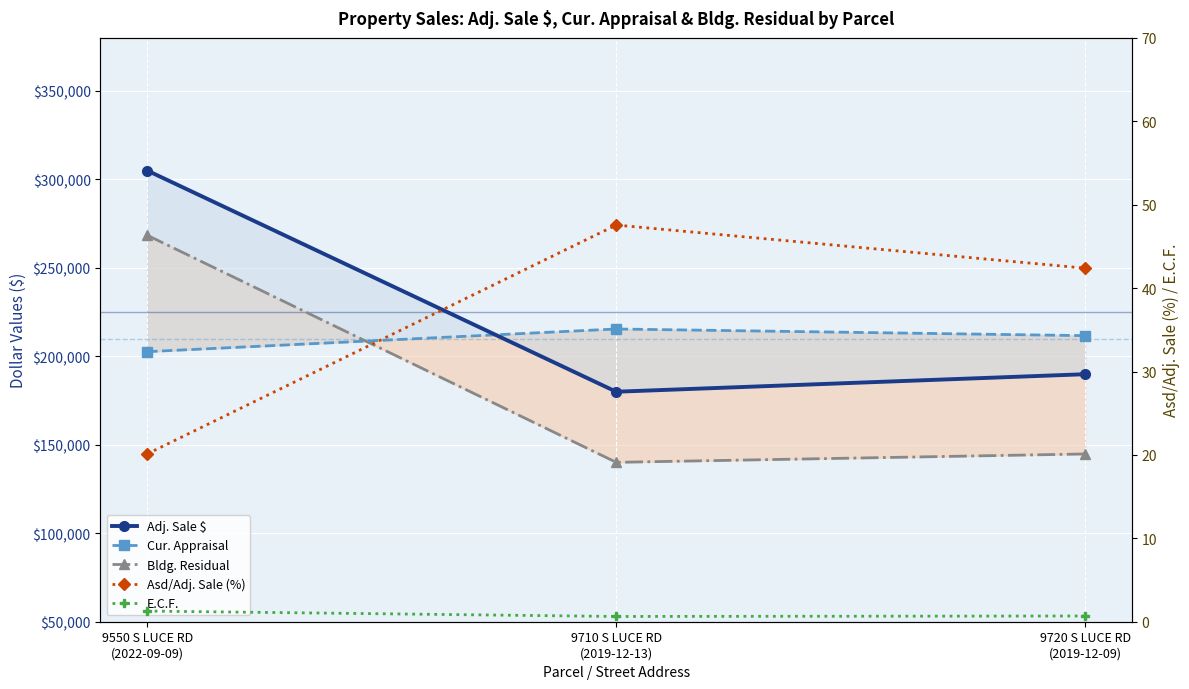

What value does the Adj. Sale $ series have at 9550 S LUCE RD
(2022-09-09)?

305000.0